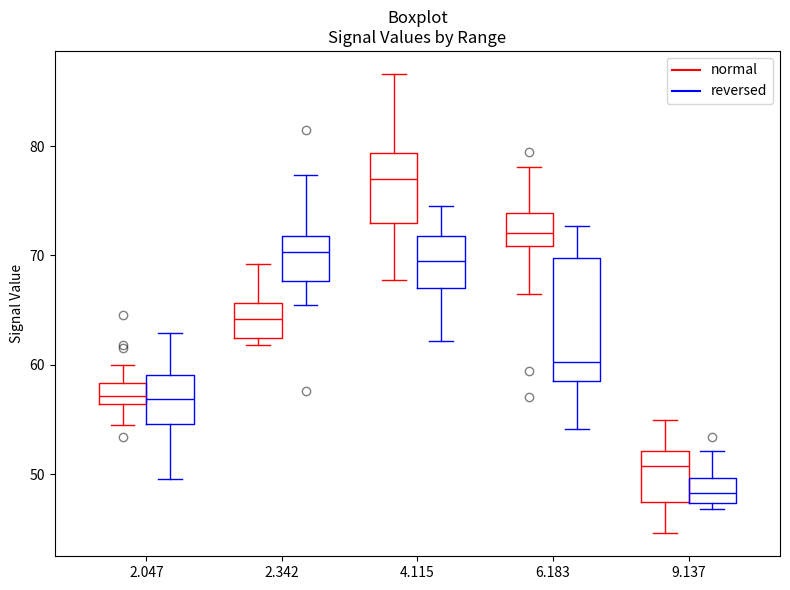

Reading left to right, read every box against the y-axis: the position of its median line, the range the box covers, and the ends of its whiskers. The values are not printed on the chart, so give them approximately, as read against the axis.

2.047 (normal): median 57, box 56 to 58, whiskers 55 to 60
2.047 (reversed): median 57, box 55 to 59, whiskers 50 to 63
2.342 (normal): median 64, box 62 to 66, whiskers 62 (just below the box's lower edge) to 69
2.342 (reversed): median 70, box 68 to 72, whiskers 66 to 77
4.115 (normal): median 77, box 73 to 79, whiskers 68 to 87
4.115 (reversed): median 69, box 67 to 72, whiskers 62 to 75
6.183 (normal): median 72, box 71 to 74, whiskers 67 to 78
6.183 (reversed): median 60, box 59 to 70, whiskers 54 to 73
9.137 (normal): median 51, box 47 to 52, whiskers 45 to 55
9.137 (reversed): median 48, box 47 to 50, whiskers 47 (just below the box's lower edge) to 52